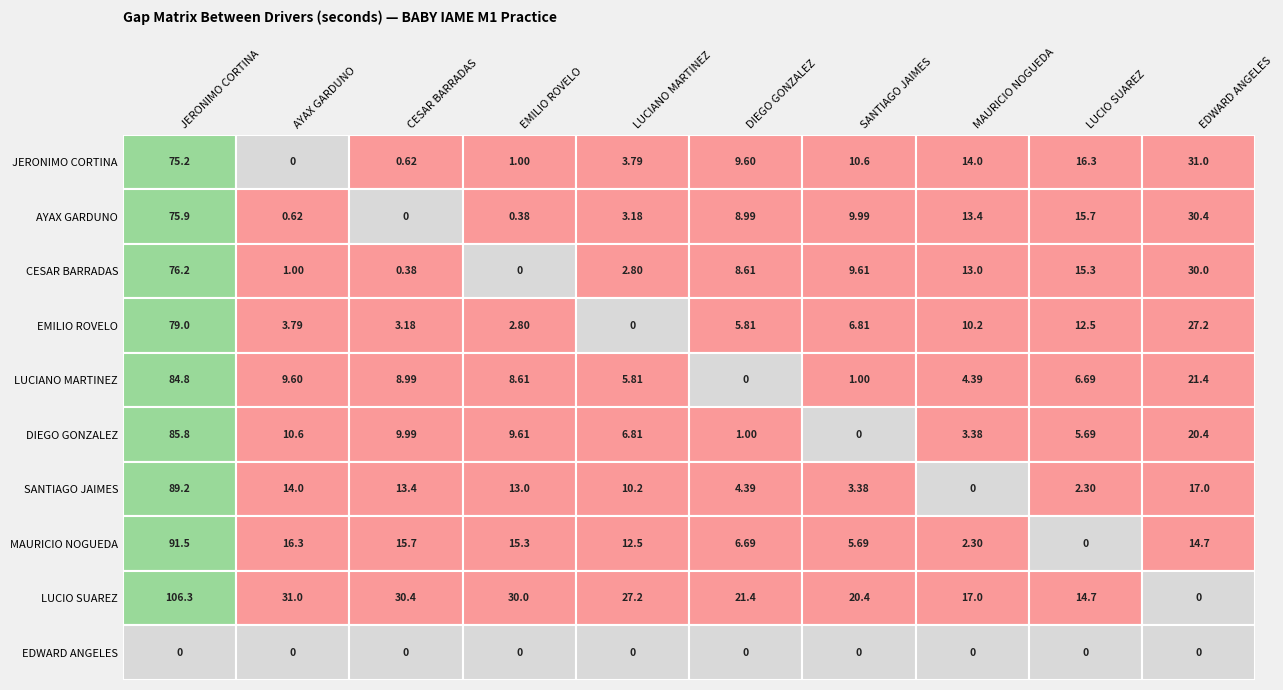

True or false: JERONIMO CORTINA has a value of 15.8 at 0.

False